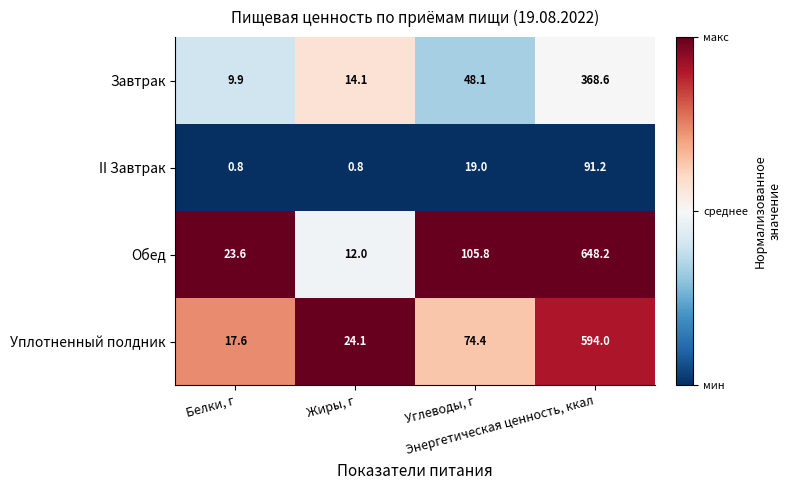

Which series has the largest total across all categories?

Обед